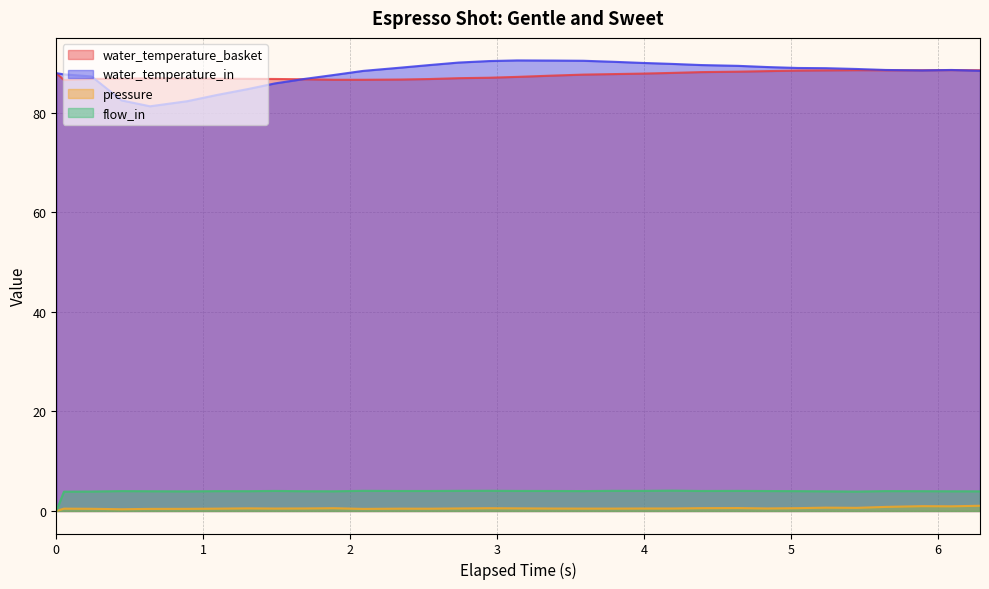

Is it true that flow_in equals 4.0 at 4.839?

True